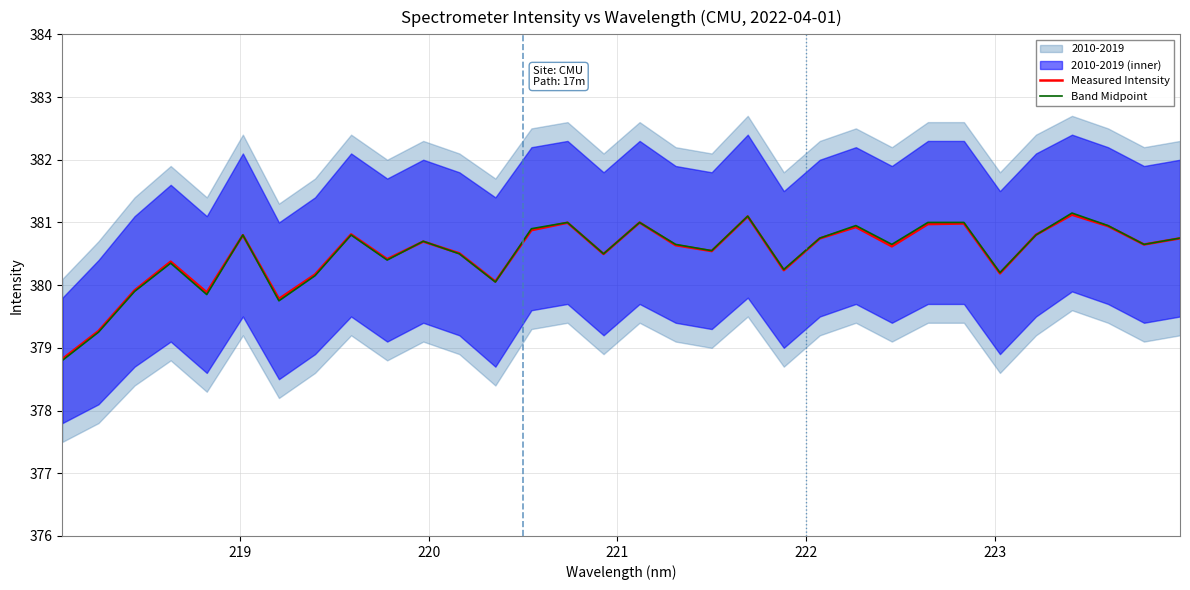

What is the difference between the second highest and minimum values in the Measured Intensity series?

2.3